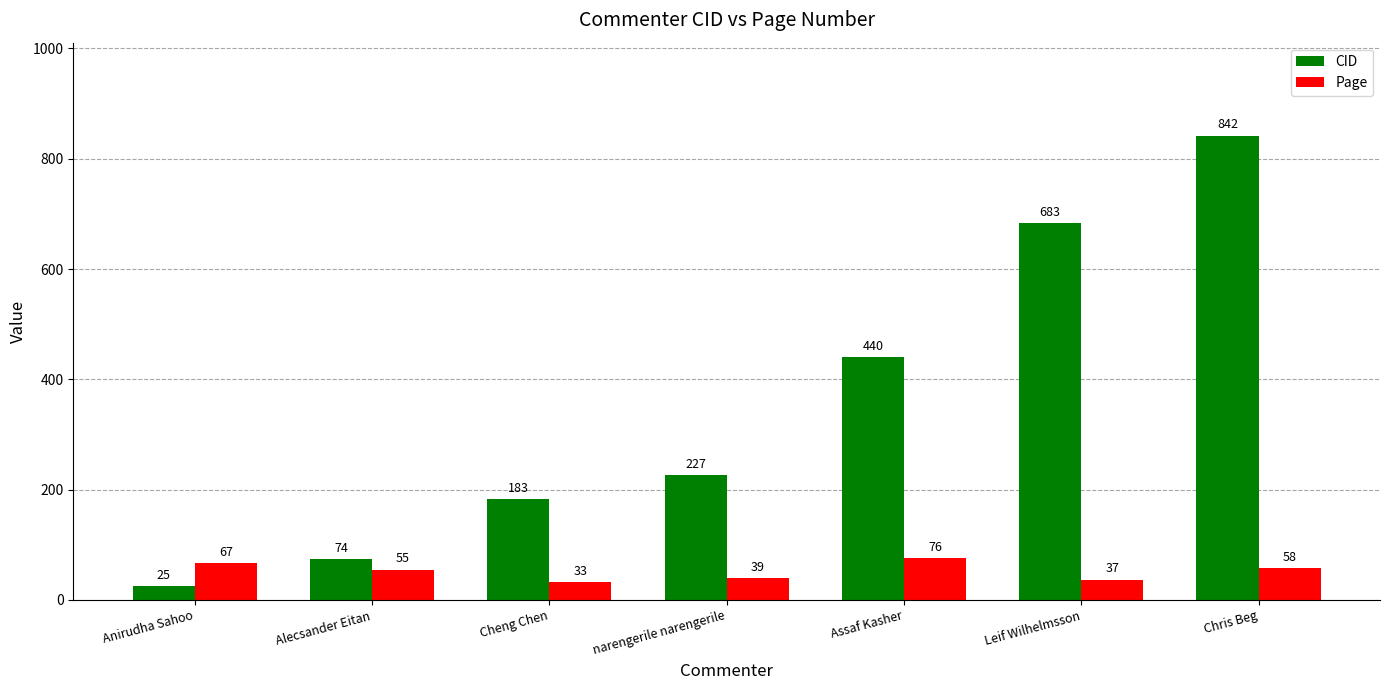

How many categories are shown in the chart?

7